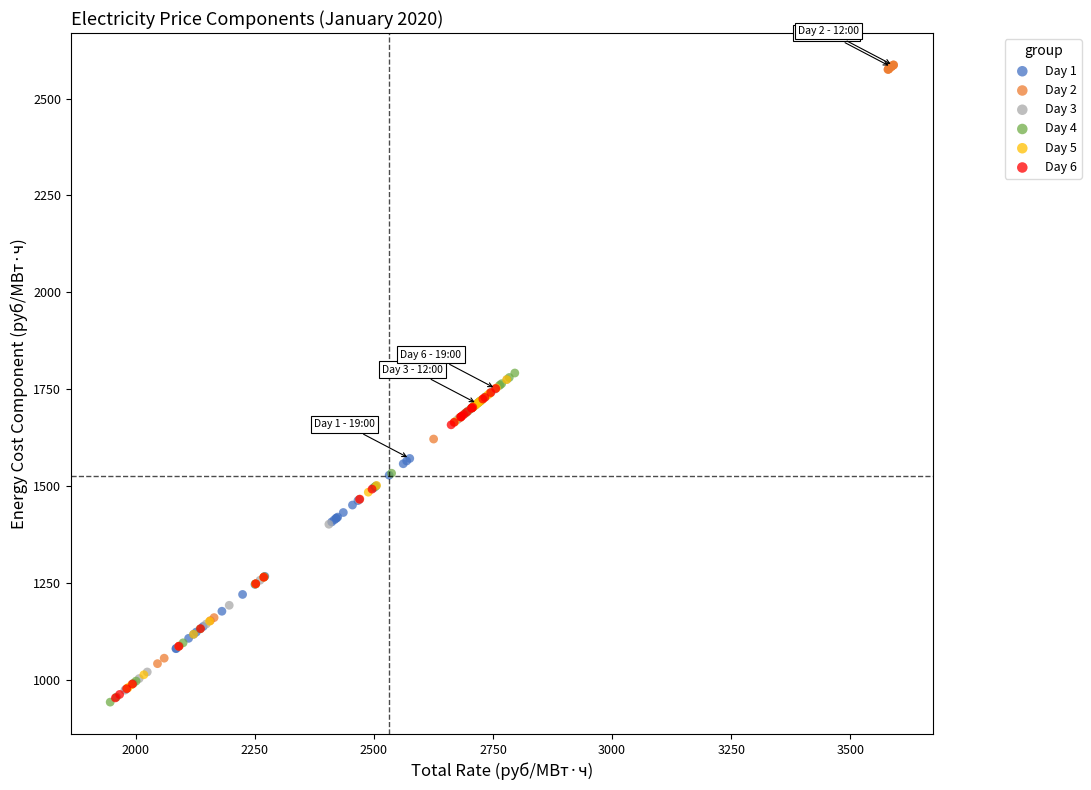

Which series contains the highest Y value?

Day 2